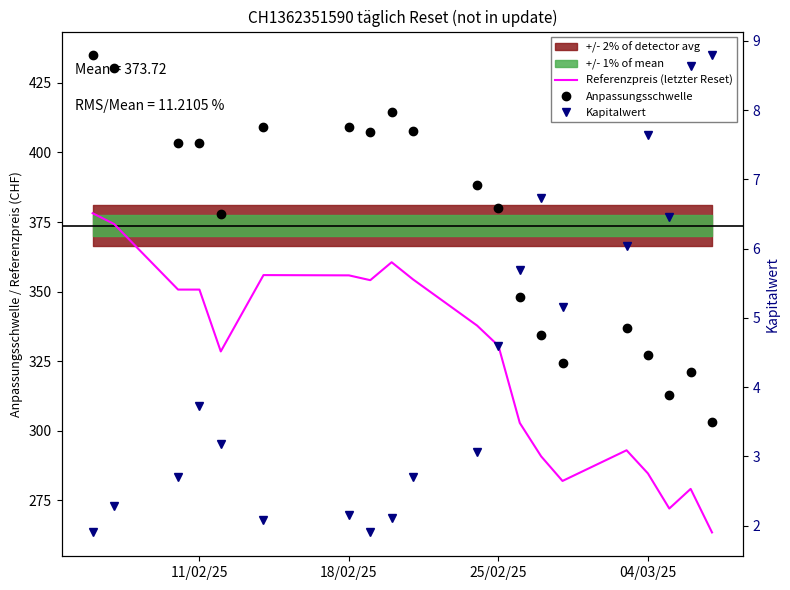

What is the average value of the Anpassungsschwelle series?

373.7